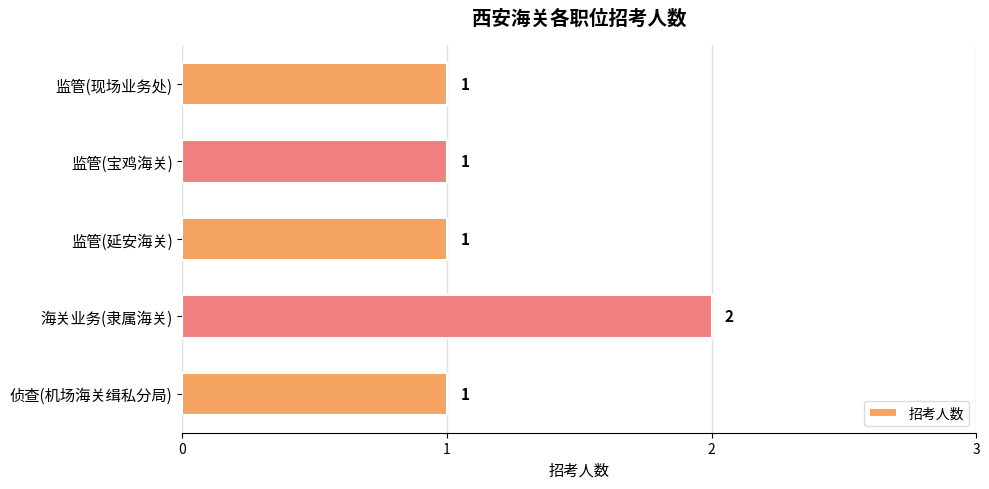

True or false: the data shows 2 at 海关业务(隶属海关).

True